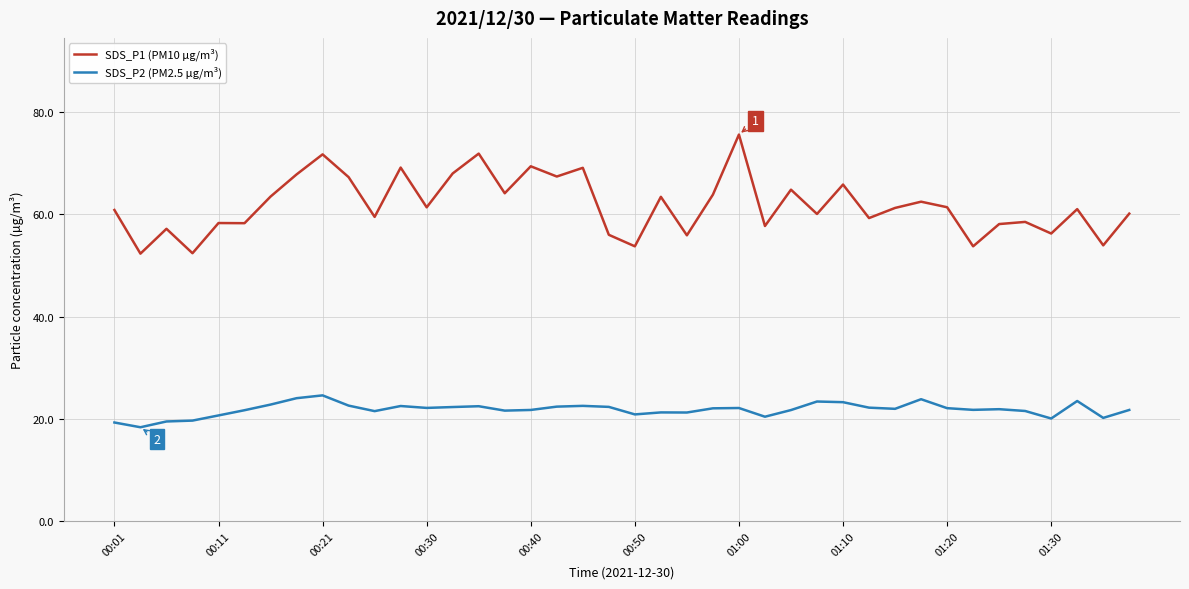

True or false: SDS_P2 (PM2.5 µg/m³) and SDS_P1 (PM10 µg/m³) intersect in this chart.

False